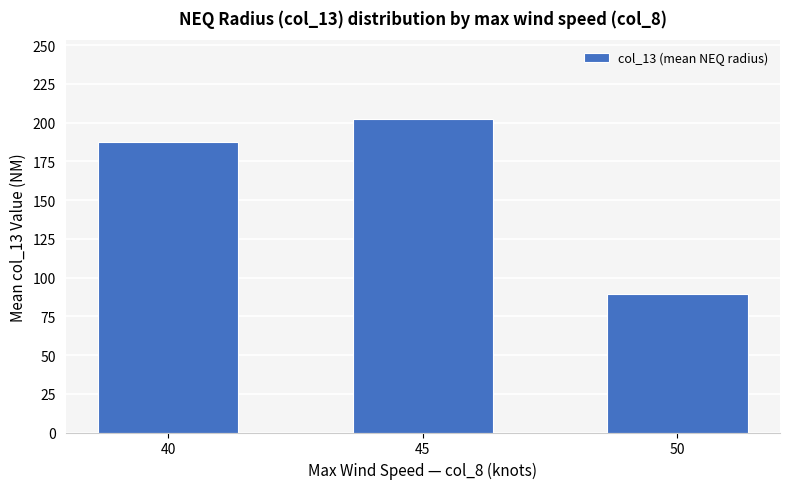

Reading right to left, transcribe all the data shown in this chart.

50=89.2	45=202.5	40=187.5